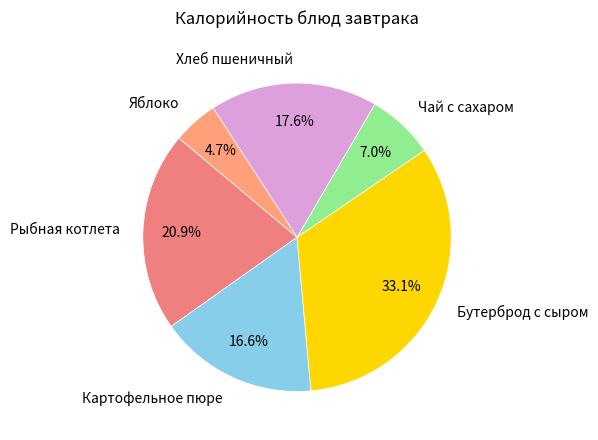

To the nearest percent, what is the combined percentage of Бутерброд с сыром and Хлеб пшеничный?

51%